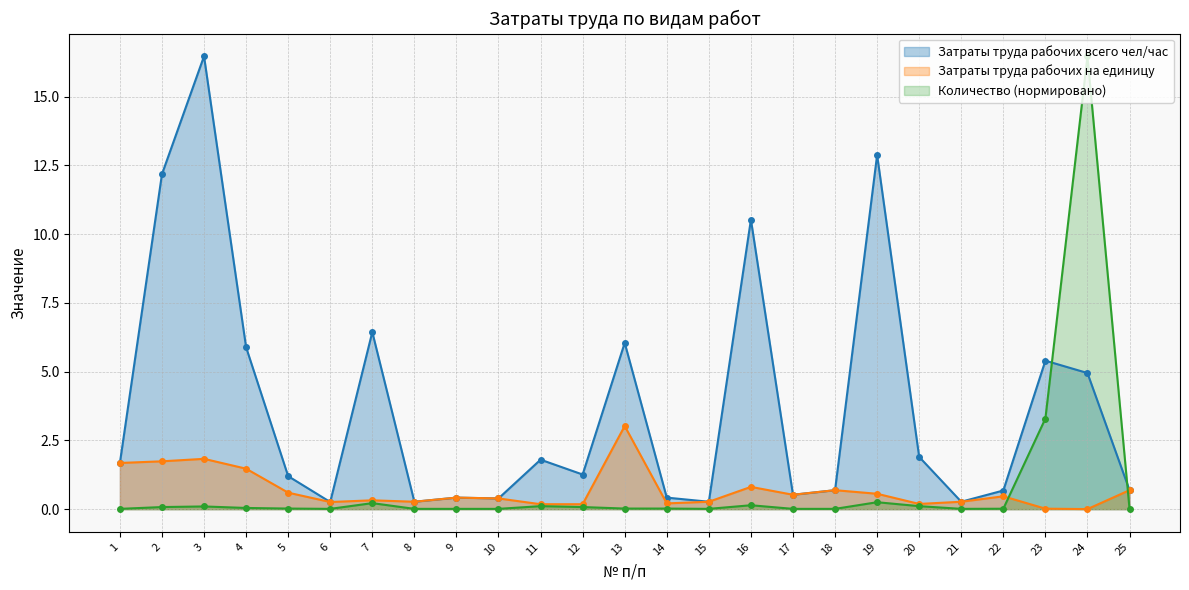

What is the value of the Затраты труда рабочих всего чел/час point at the 18th from the left?

0.7